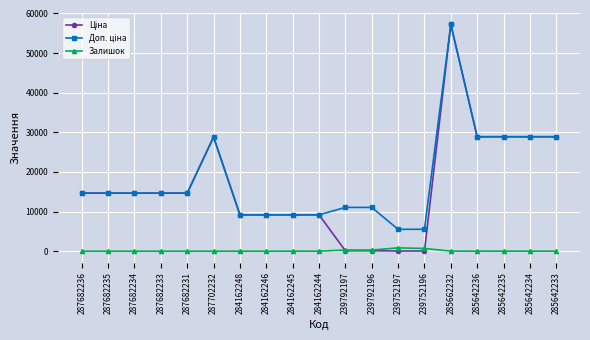

How many data points does each series have?

19